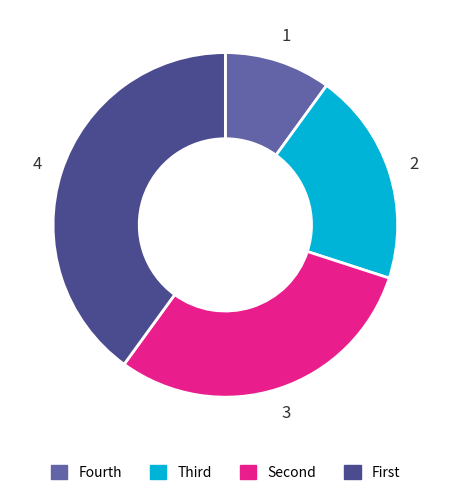

Is there a majority slice in this chart?

No